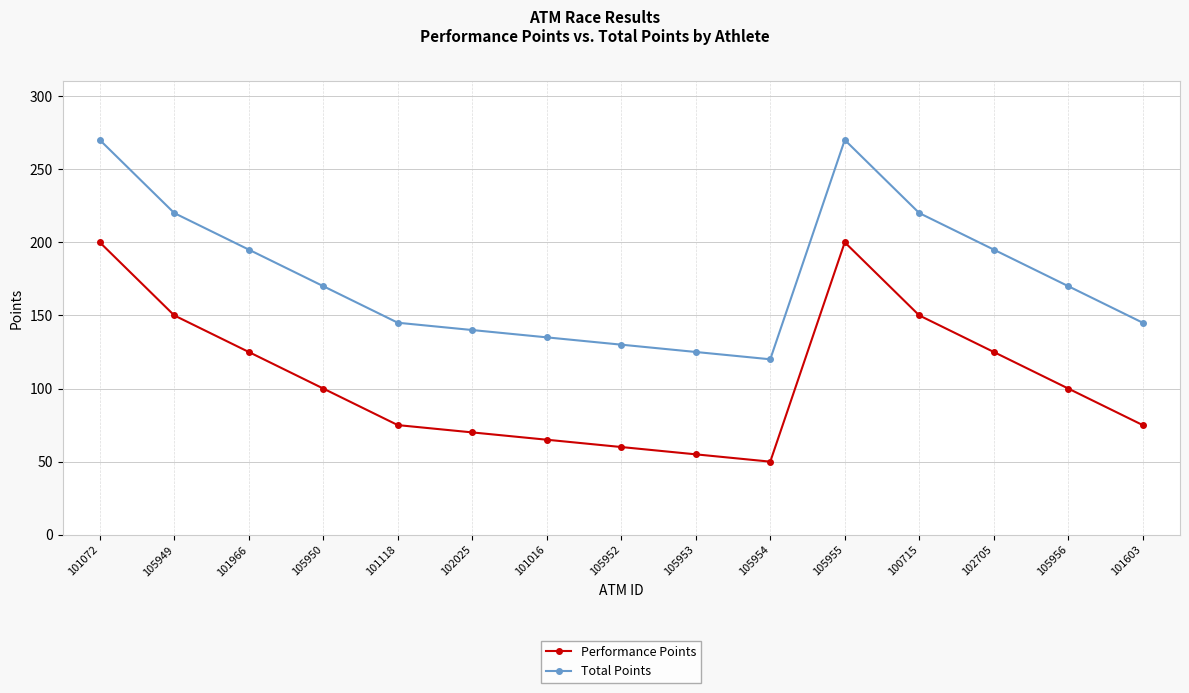

At how many categories does at least one series exceed 84?

15